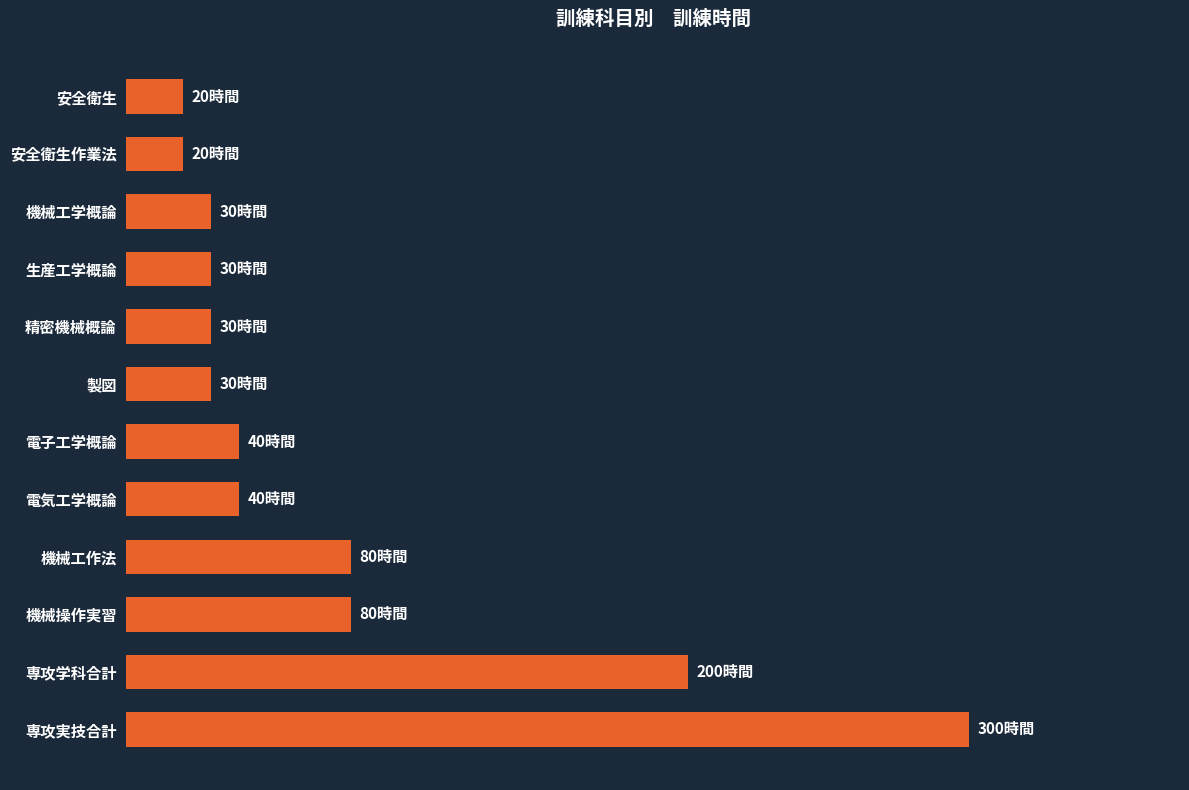

What is the difference between the second highest and minimum values?

180